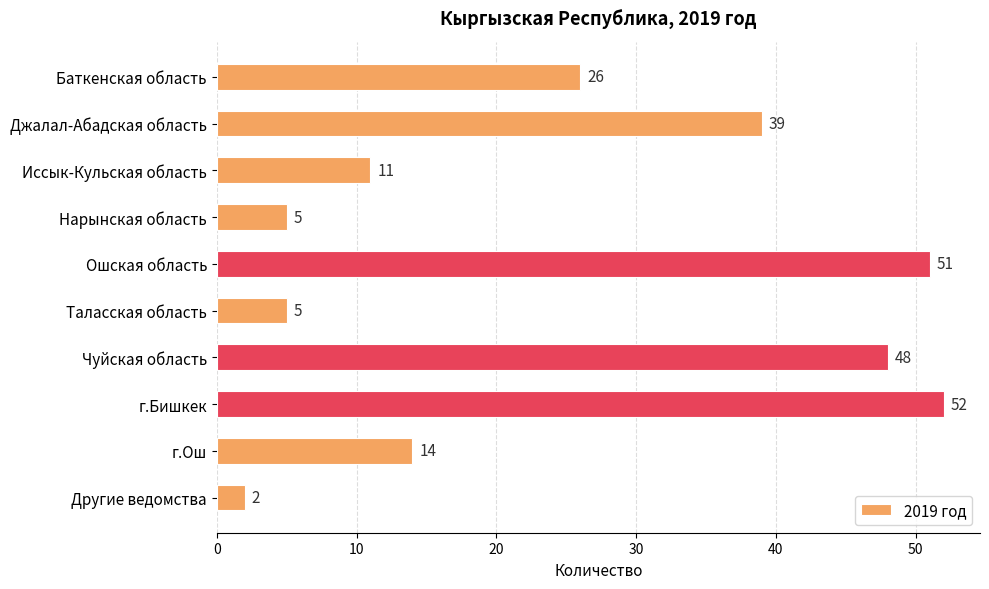

Which category has the lowest value across all series?

Другие ведомства